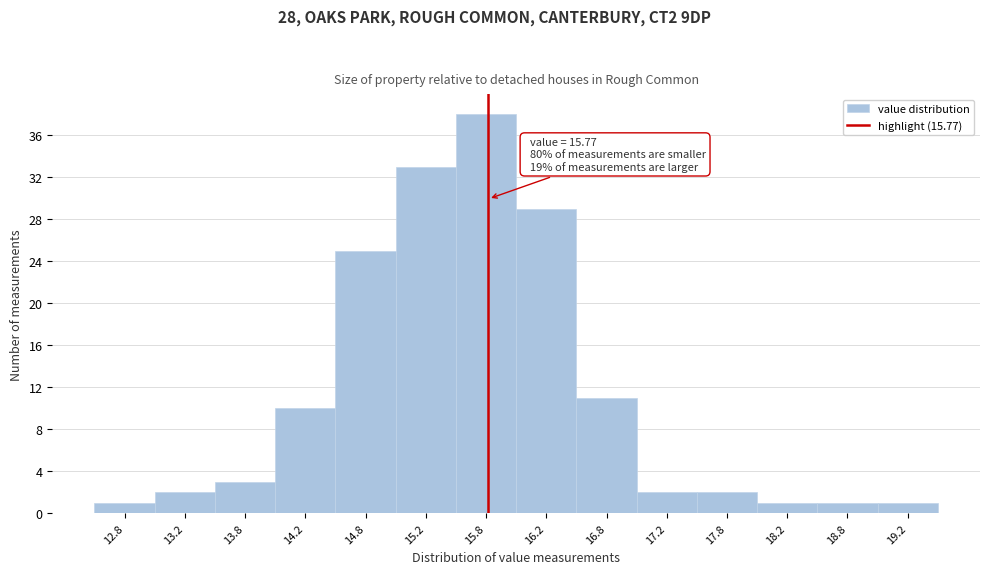

Which range on the x-axis has the tallest bar?

15.5 to 16.0